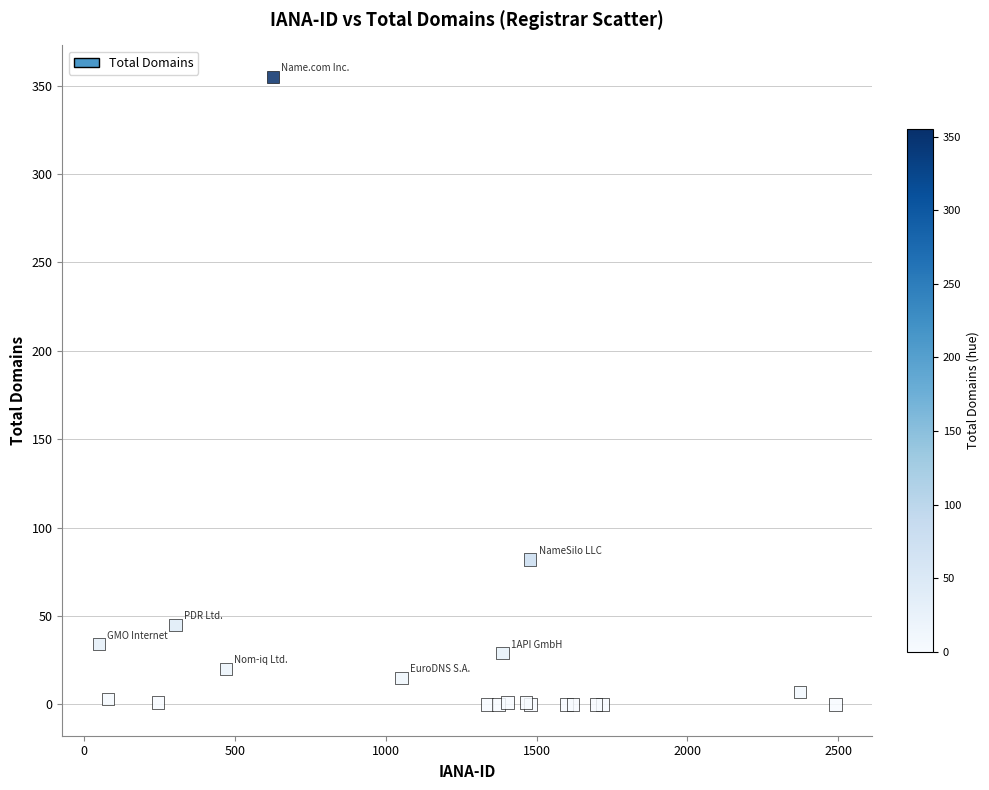

What Y value in the scatter plot is closest to 177?

82